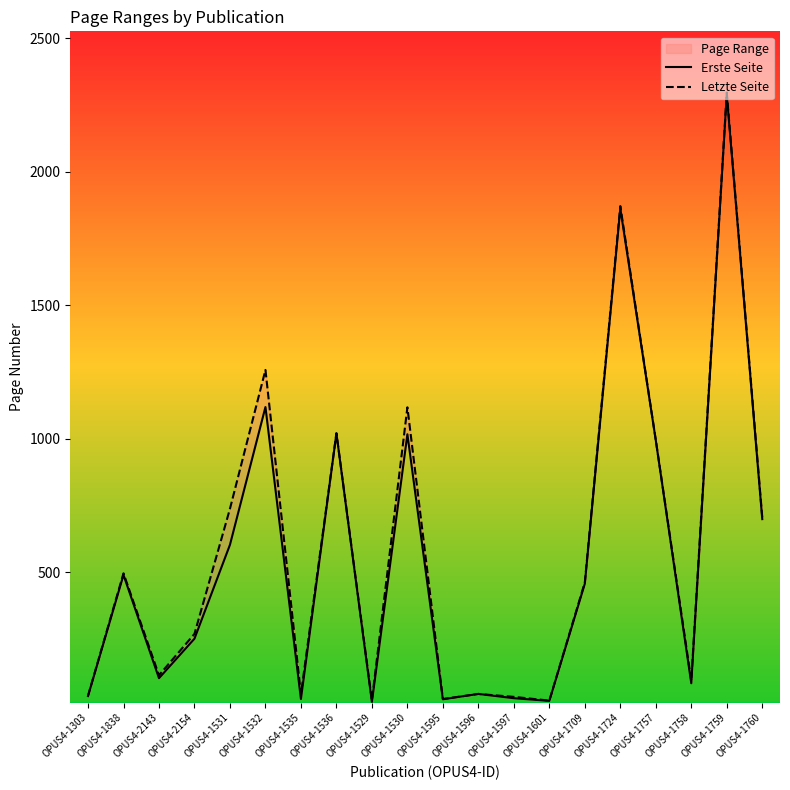

At which label is Letzte Seite closest to 1158?

OPUS4-1530